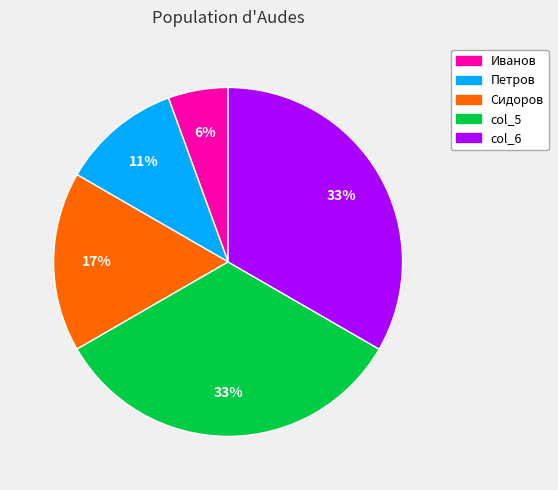

Which slice is the smallest?

Иванов